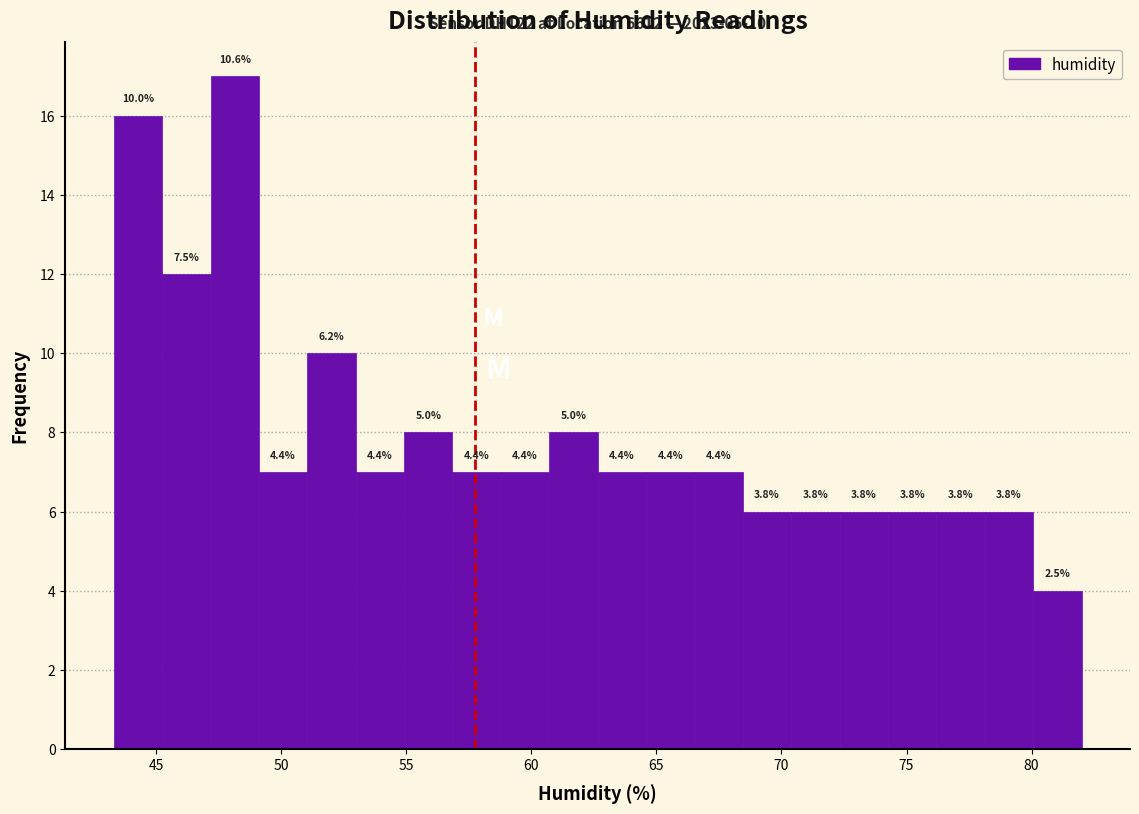

Around what value on the x-axis is the tallest bar? Give the approximate position of its centre, as read against the axis.

48.0